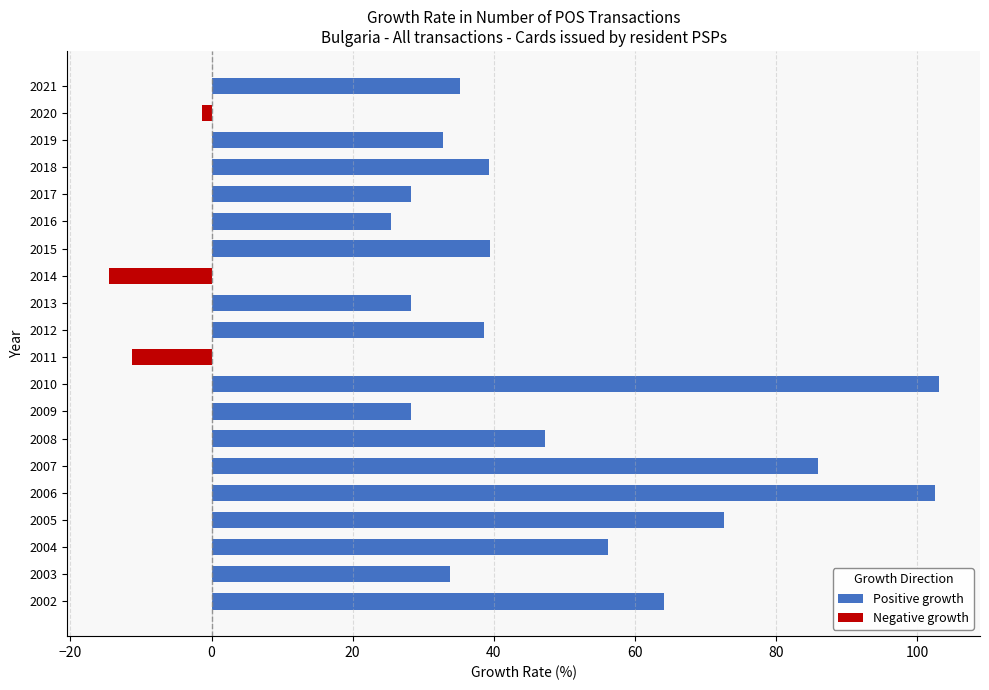

Is it true that the value at 2009 is 19.2?

False